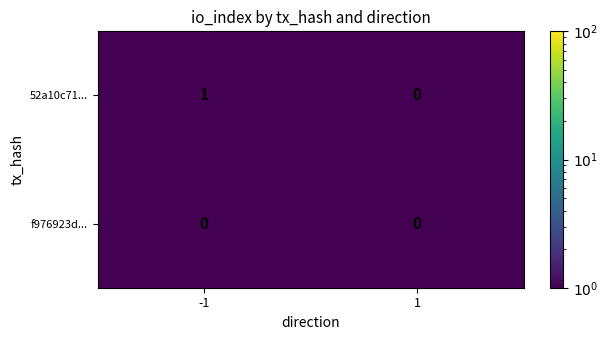

What is the minimum value shown in the chart?

0